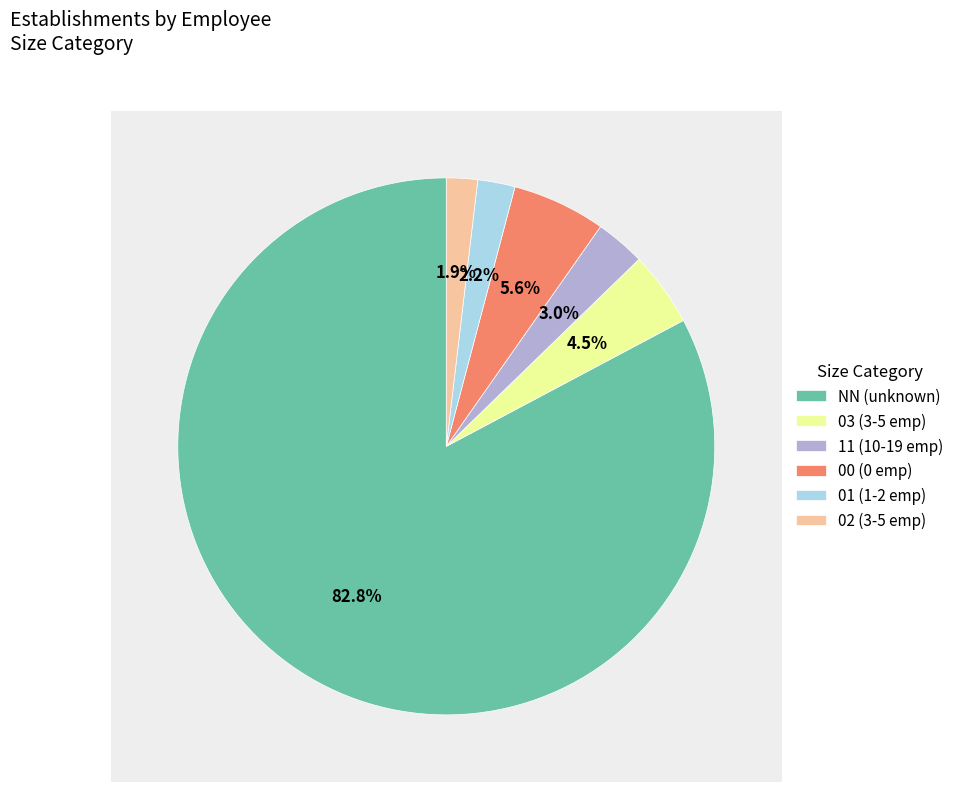

To the nearest percent, what percentage of the pie is 11?

3%